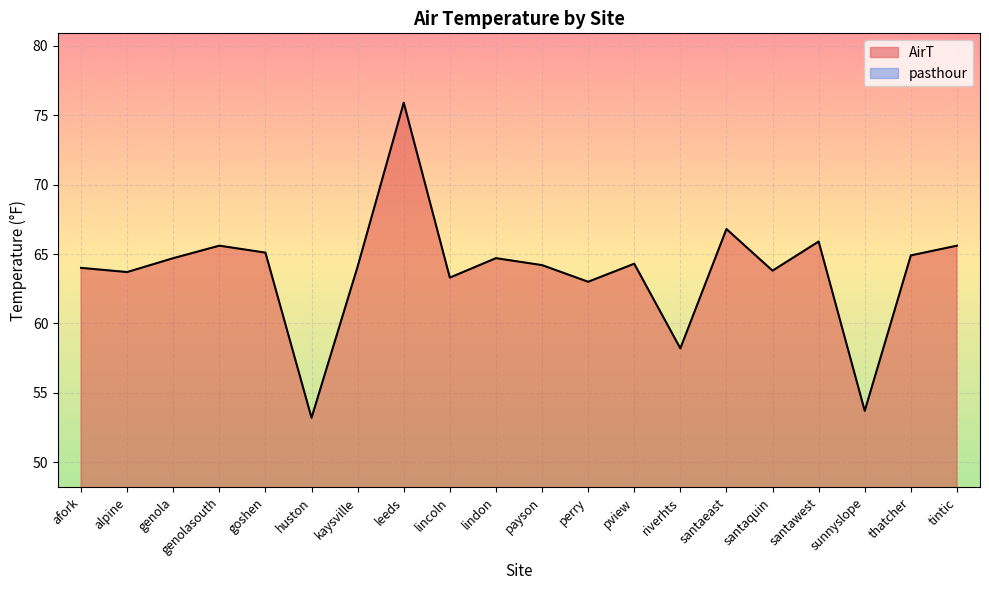

At which category does the data reach its first local valley?

alpine